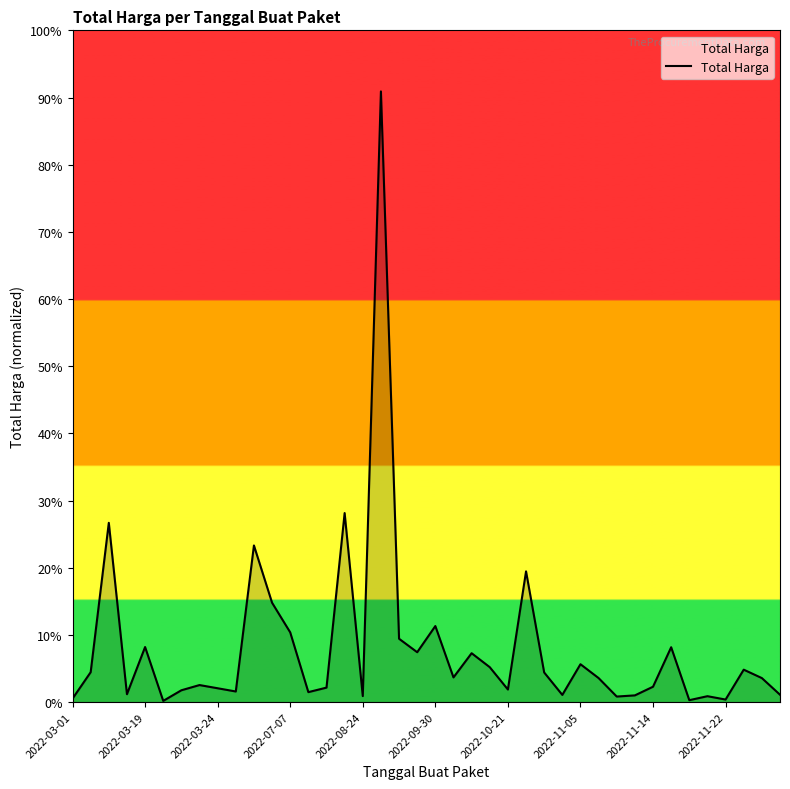

How many interior local valleys (lower than both neighbors) does the data have?

12